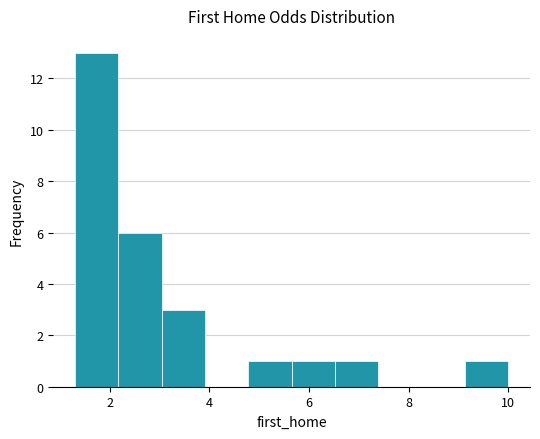

Reading left to right, list every bar in this chart as the range it spans on the x-axis followed by its height. Neither the bar edges nor the heights are printed on the chart, so give them approximately, as read against the axes.

1.4 to 2.2: 13
2.2 to 3.0: 6
3.0 to 4.0: 3
4.0 to 4.8: 0
4.8 to 5.6: 1
5.6 to 6.6: 1
6.6 to 7.4: 1
7.4 to 8.2: 0
8.2 to 9.2: 0
9.2 to 10.0: 1